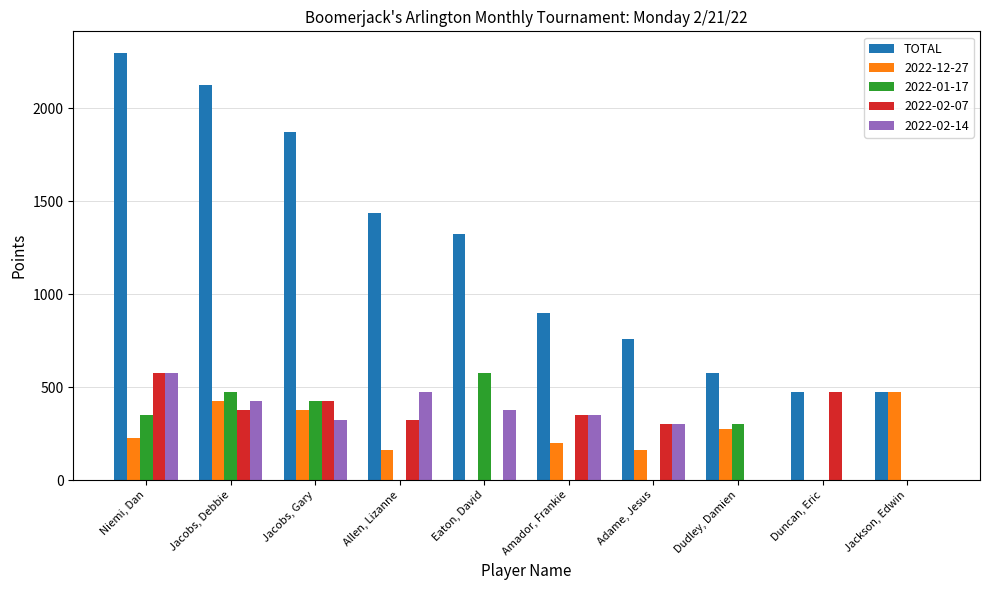

What is the maximum value shown in the chart?

2300